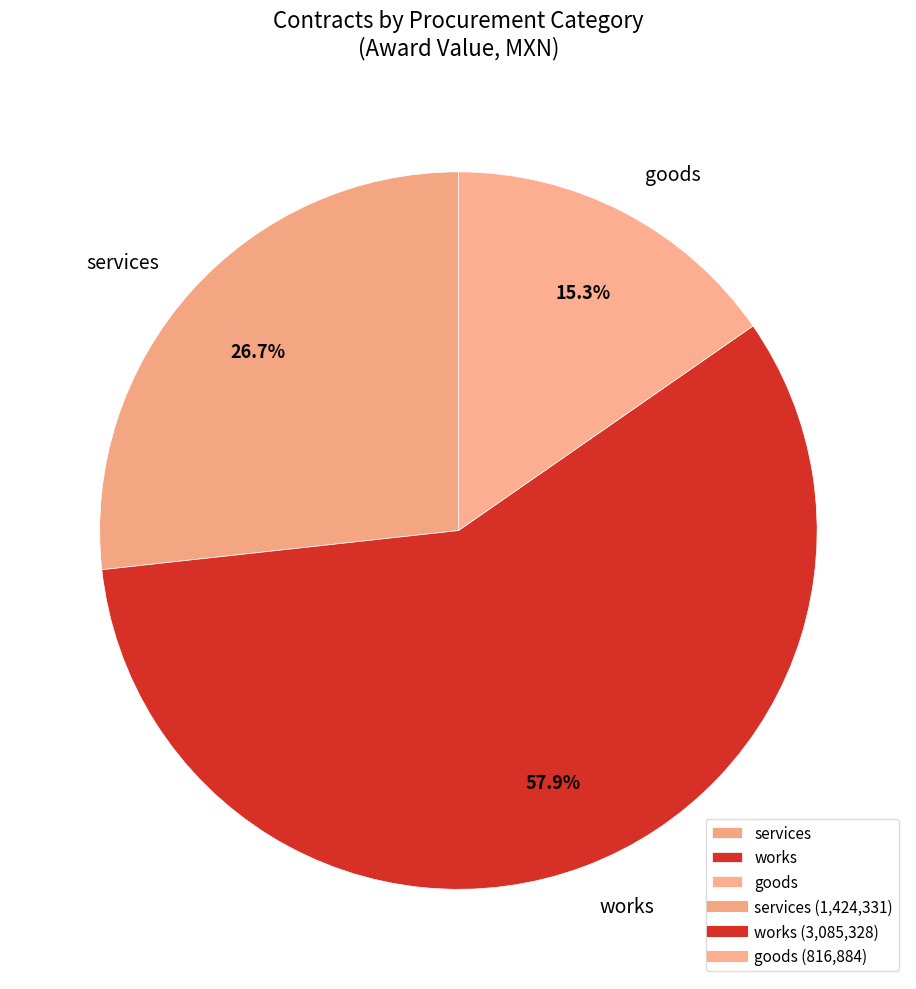

Rank the categories by value from highest to lowest.

works, services, goods